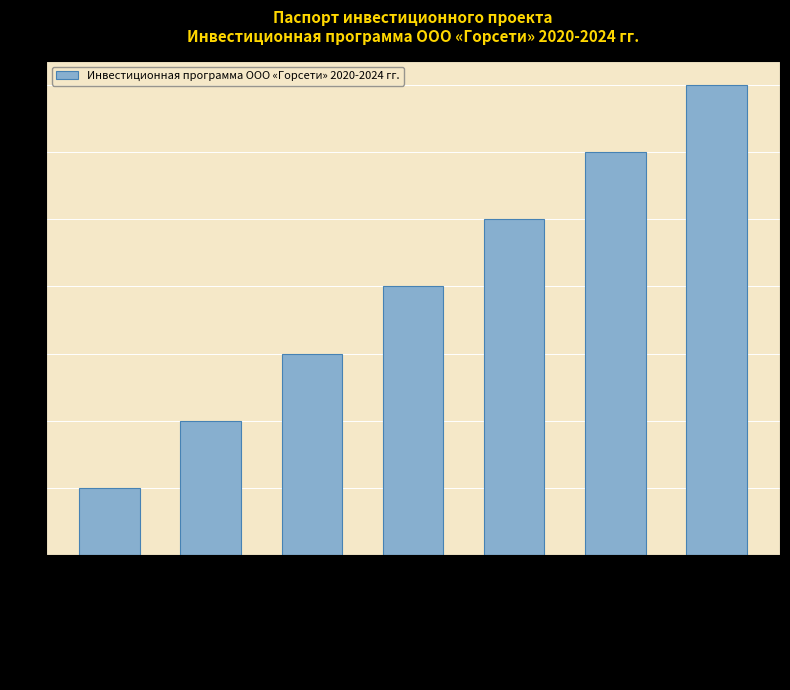

What is the sum of all values?

28